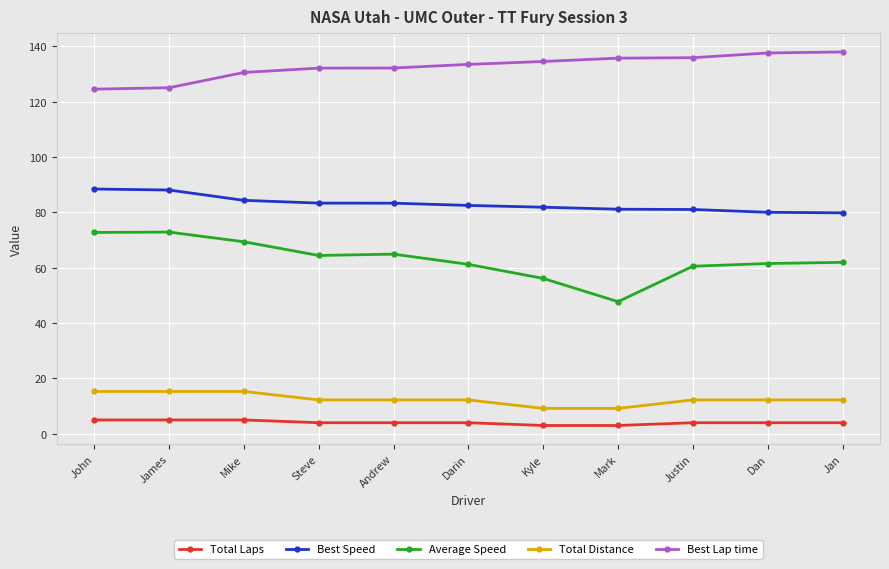

Is the value of Best Speed at John greater than the value of Total Laps at Justin?

Yes